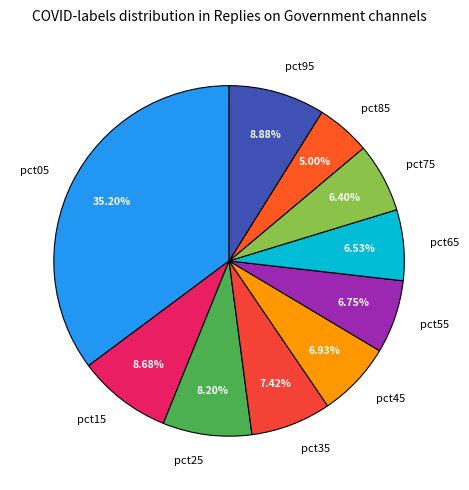

Between pct55 and pct85, which is larger?

pct55